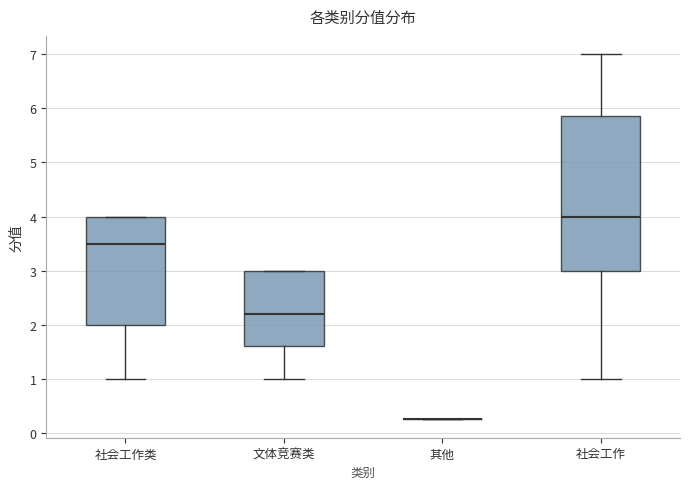

Reading left to right, read every box against the y-axis: the position of its median line, the range the box covers, and the ends of its whiskers. The values are not printed on the chart, so give them approximately, as read against the axis.

社会工作类: median 3.5, box 2.0 to 4.0, whiskers 1.0 to 4.0
文体竞赛类: median 2.2, box 1.6 to 3.0, whiskers 1.0 to 3.0
其他: box collapsed to a line at 0.3, whiskers 0.3 to 0.3
社会工作: median 4.0, box 3.0 to 5.9, whiskers 1.0 to 7.0